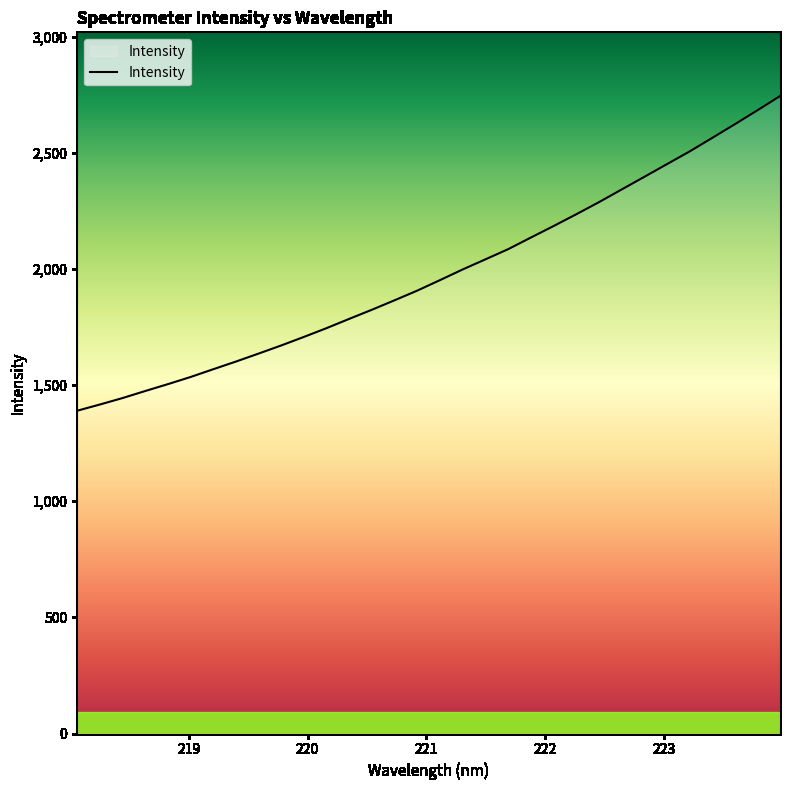

What is the smallest value displayed?

1389.5